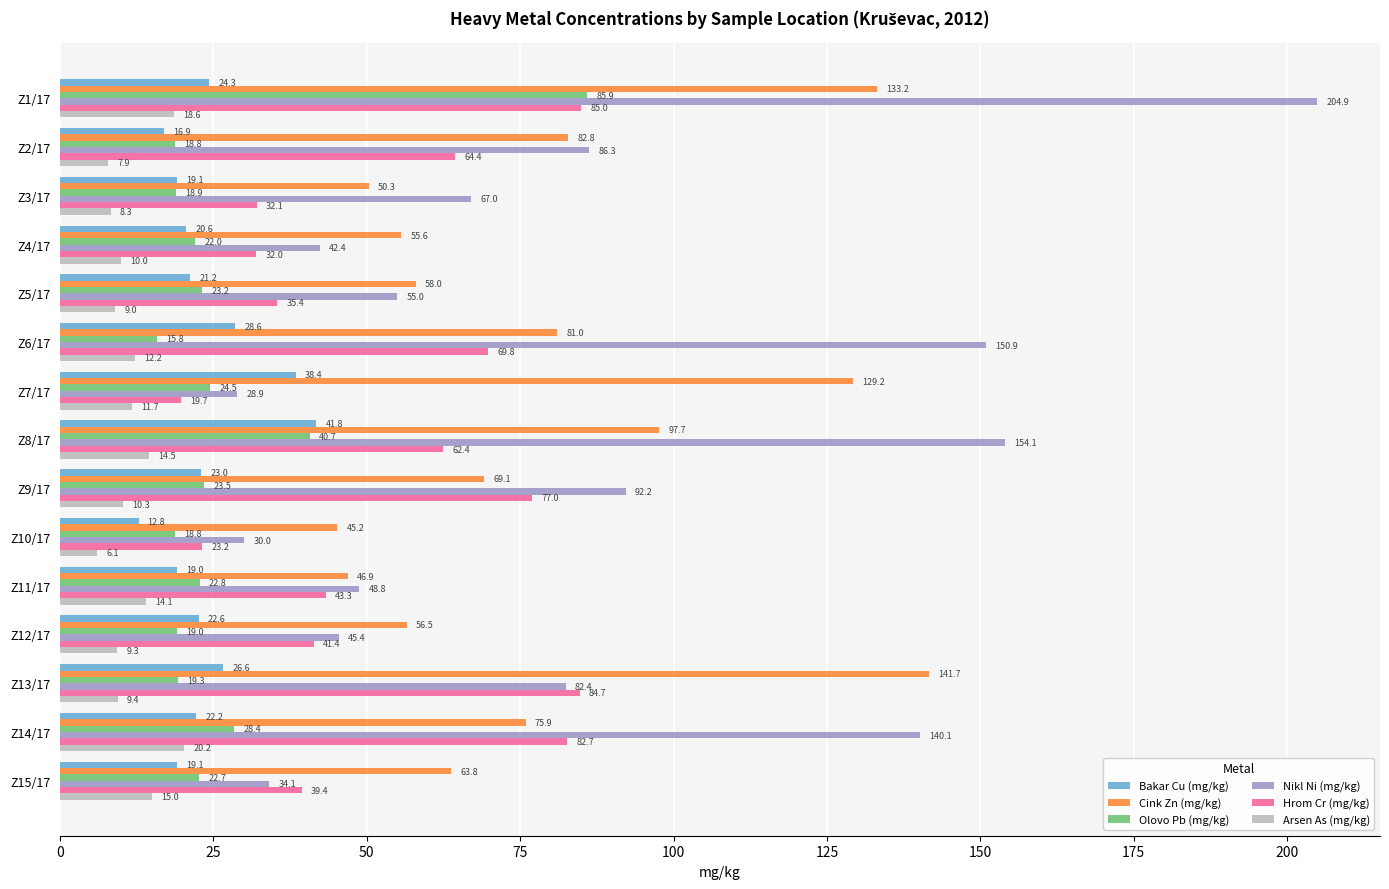

The value of Cink Zn (mg/kg) at Z12/17 is 75.4. True or false?

False